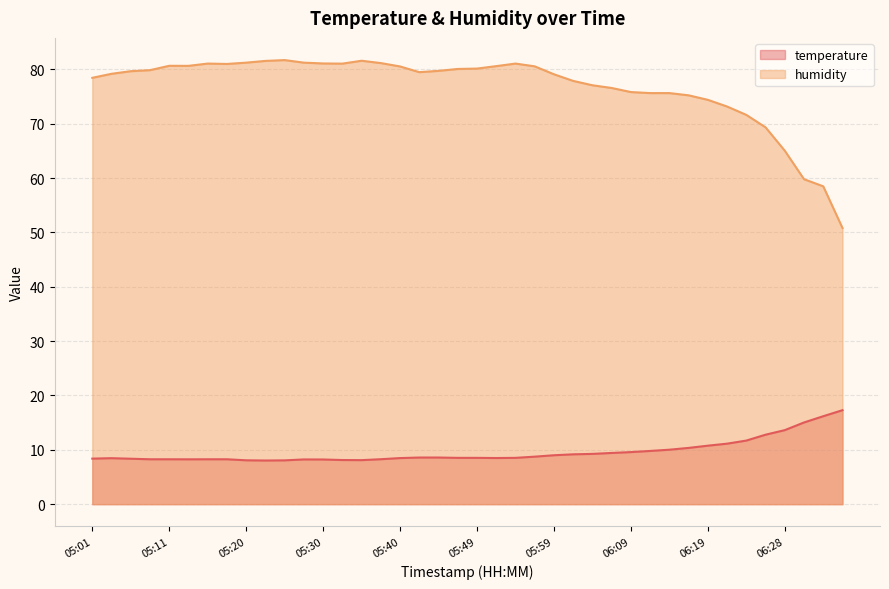

Reading left to right, list all the values displayed in this chart.

temperature: 05:01=8.4	05:03=8.5	05:06=8.4	05:08=8.3	05:11=8.3	05:13=8.2	05:15=8.3	05:18=8.3	05:20=8.1	05:23=8.0	05:25=8.1	05:28=8.2	05:30=8.2	05:32=8.1	05:35=8.1	05:37=8.3	05:40=8.5	05:42=8.6	05:45=8.6	05:47=8.5	05:49=8.5	05:52=8.5	05:54=8.5	05:57=8.7	05:59=9.0	06:02=9.2	06:04=9.2	06:06=9.4	06:09=9.6	06:11=9.8	06:14=10.0	06:16=10.3	06:19=10.8	06:21=11.1	06:23=11.7	06:26=12.8	06:28=13.6	06:31=15.0	06:33=16.2	06:36=17.3
humidity: 05:01=78.4	05:03=79.2	05:06=79.7	05:08=79.8	05:11=80.6	05:13=80.6	05:15=81.0	05:18=81.0	05:20=81.2	05:23=81.5	05:25=81.7	05:28=81.2	05:30=81.1	05:32=81.0	05:35=81.6	05:37=81.1	05:40=80.5	05:42=79.5	05:45=79.7	05:47=80.1	05:49=80.1	05:52=80.6	05:54=81.0	05:57=80.5	05:59=79.1	06:02=77.9	06:04=77.1	06:06=76.6	06:09=75.8	06:11=75.6	06:14=75.6	06:16=75.2	06:19=74.4	06:21=73.2	06:23=71.6	06:26=69.3	06:28=65.0	06:31=59.8	06:33=58.5	06:36=50.8